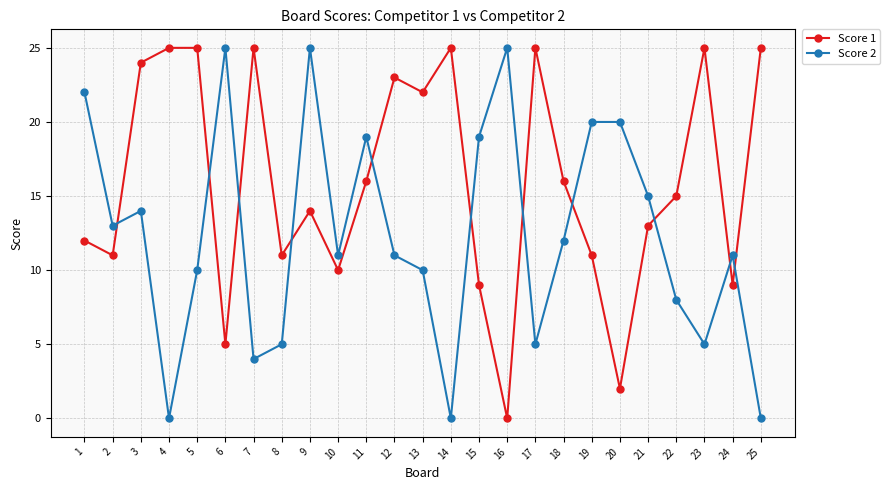

True or false: Score 1 and Score 2 intersect in this chart.

True